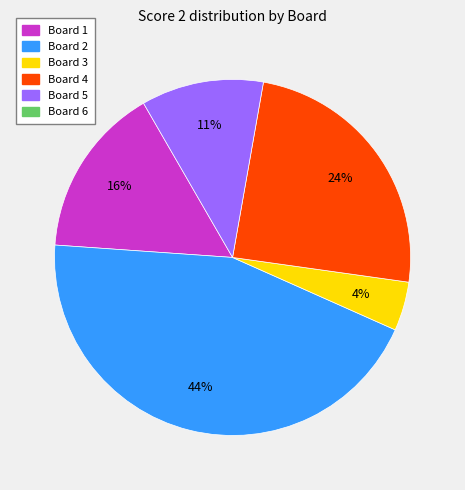

To the nearest percent, what is the average slice percentage?

20%